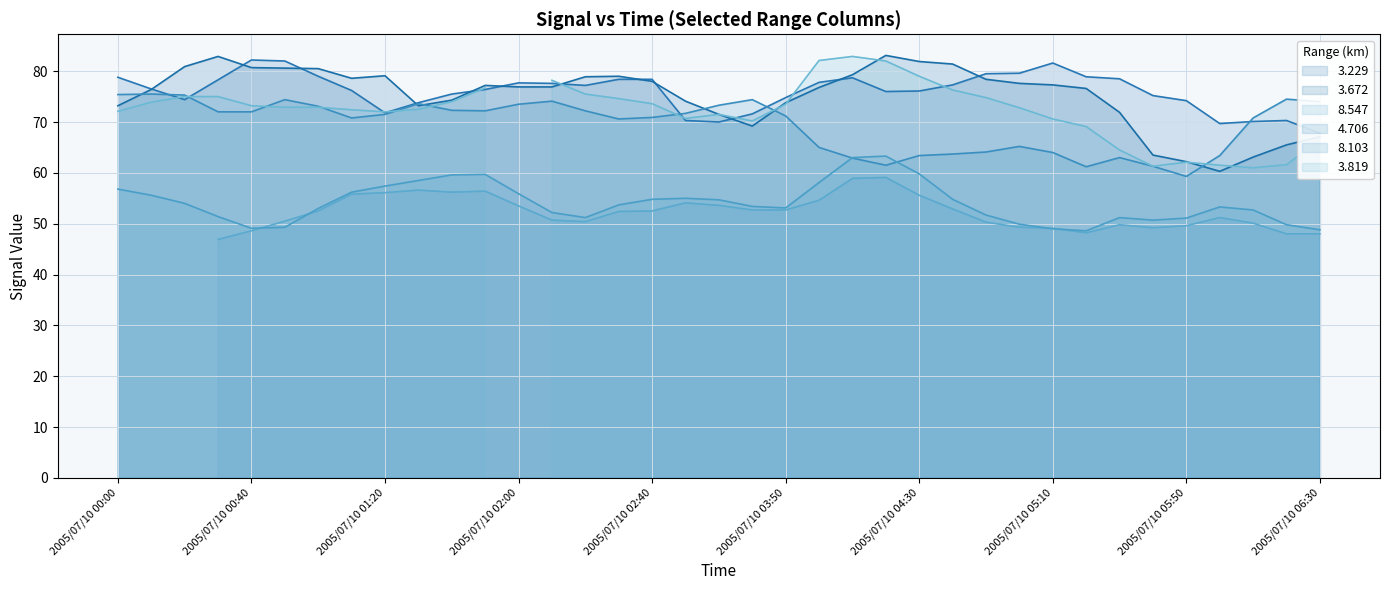

At which category is the sum across all series the highest?

2005/07/10 00:50